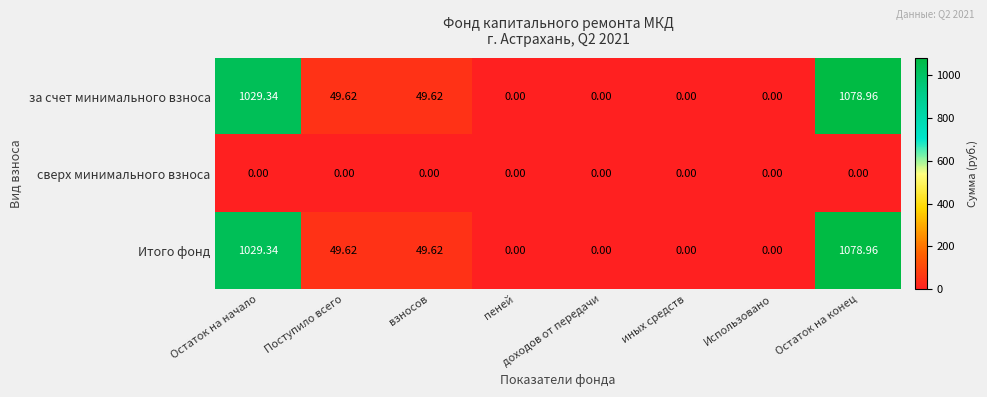

Where does the за счет минимального взноса series first go above 49?

Остаток на начало